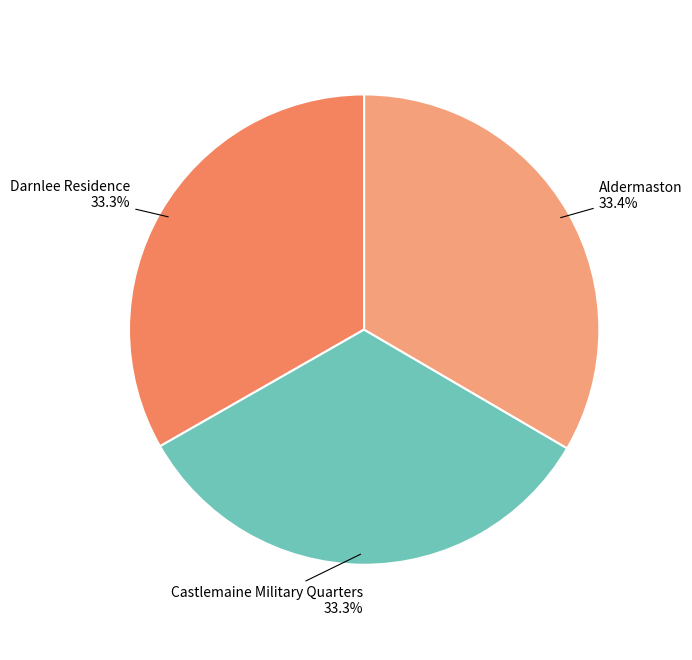

Does Aldermaston represent more than half of the total?

No